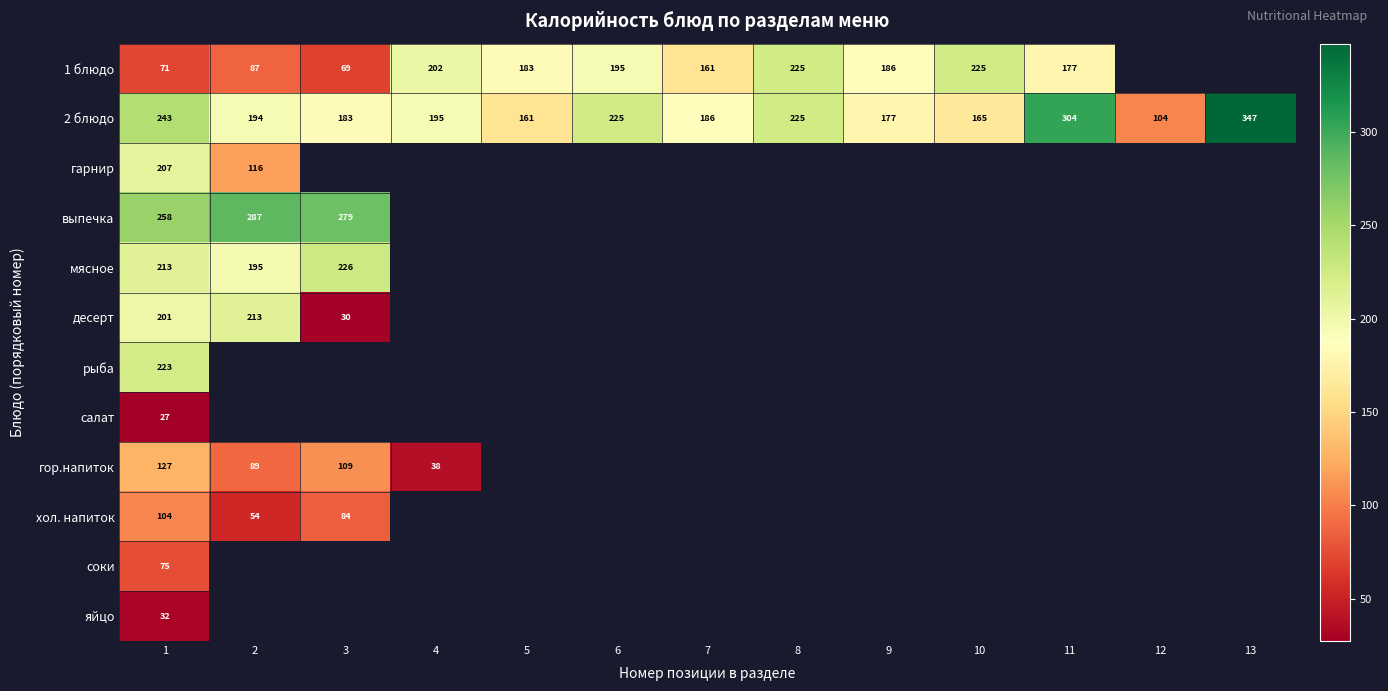

What is the smallest value displayed?

27.2